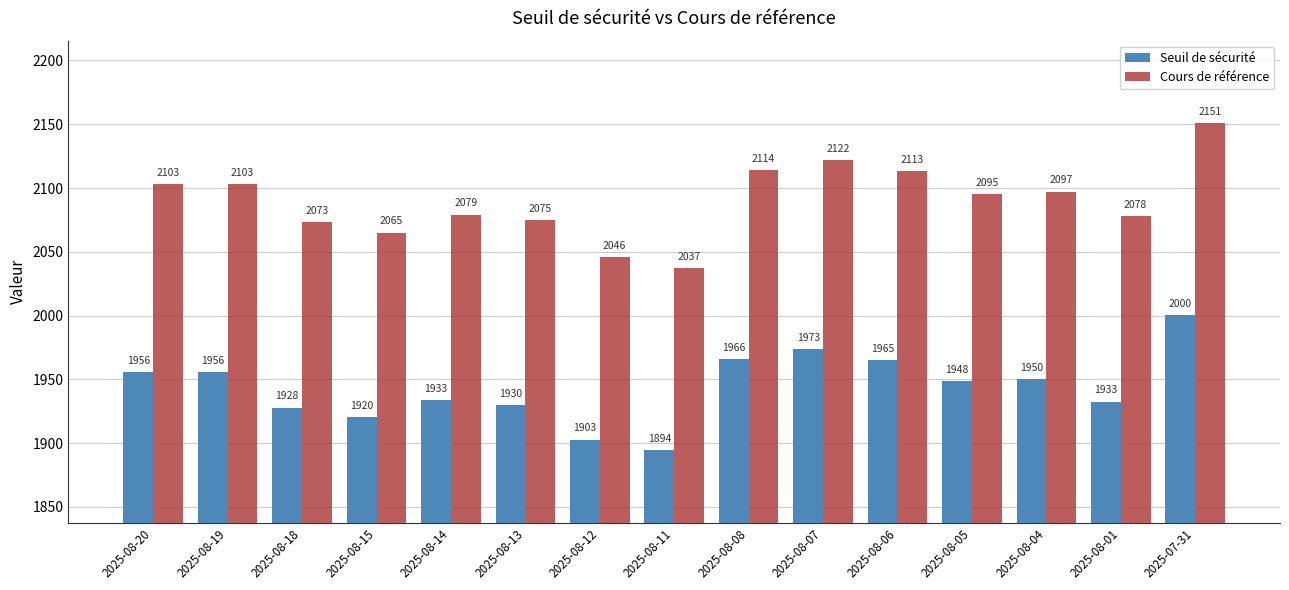

List the series in order of their peak value, highest first.

Cours de référence, Seuil de sécurité